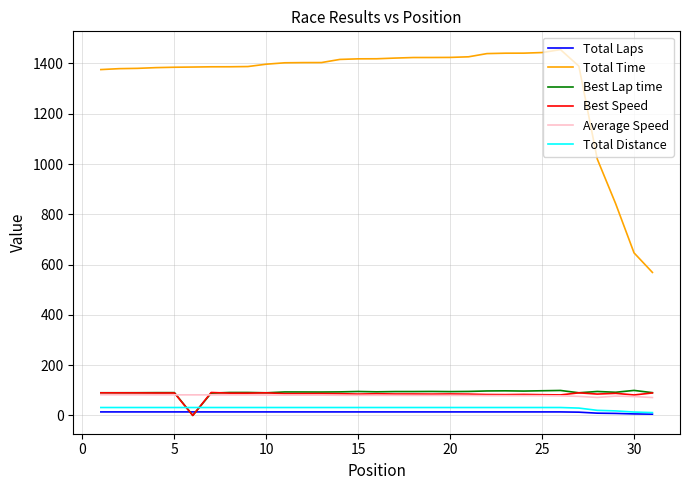

What is the maximum value shown in the chart?

1455.1